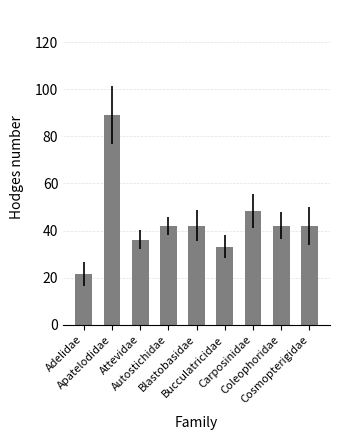

Which has a higher value, Bucculatricidae or Adelidae?

Bucculatricidae